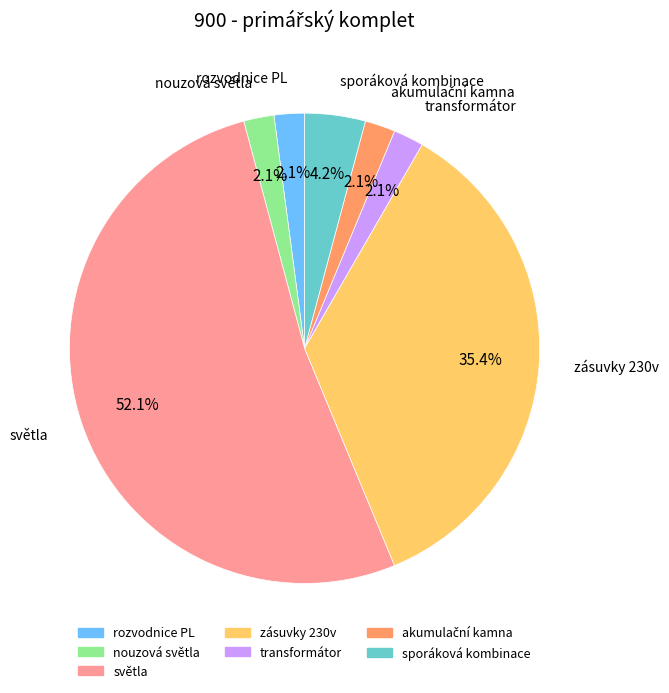

Count the number of slices in the pie.

7